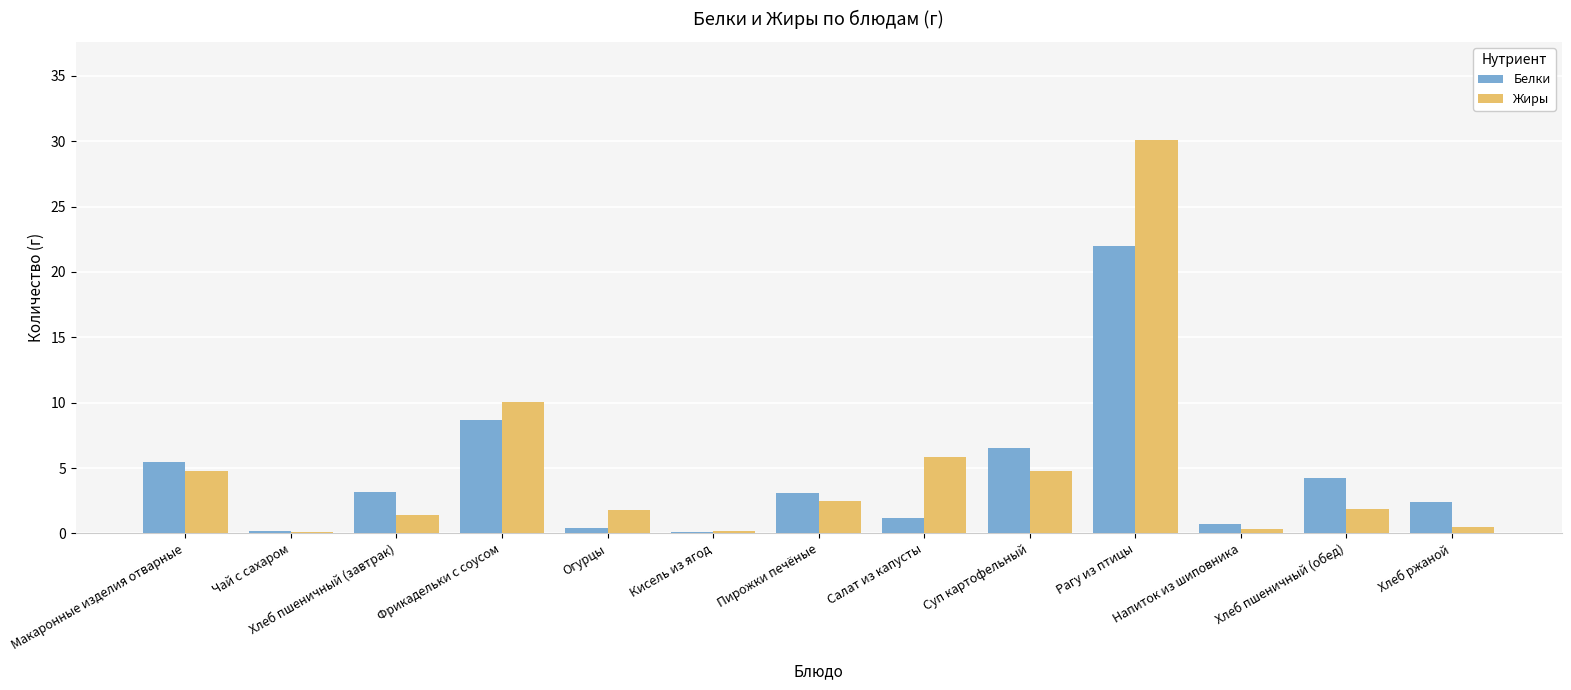

What is the sum of the Жиры values at Огурцы and Фрикадельки с соусом?

11.9